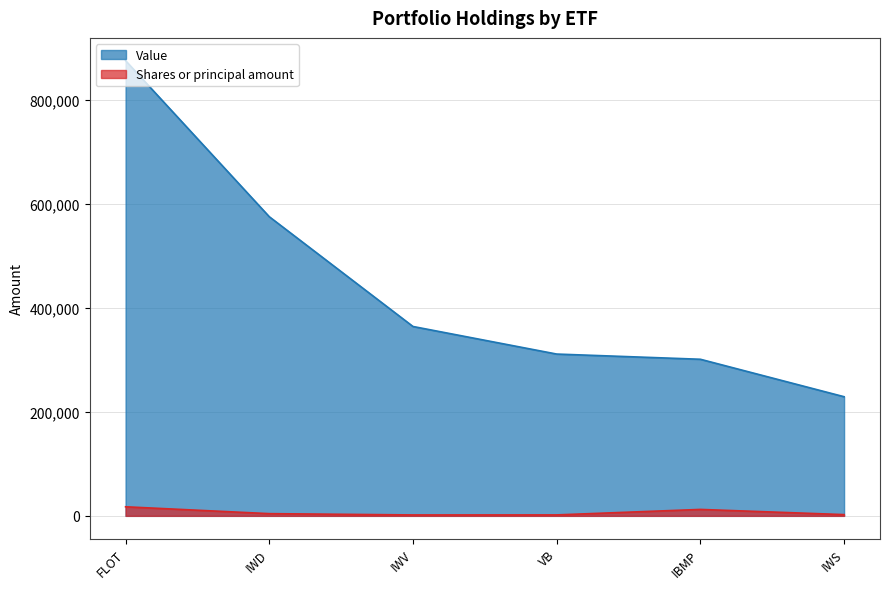

What is the sum of the Value values at VB and FLOT?

1186000